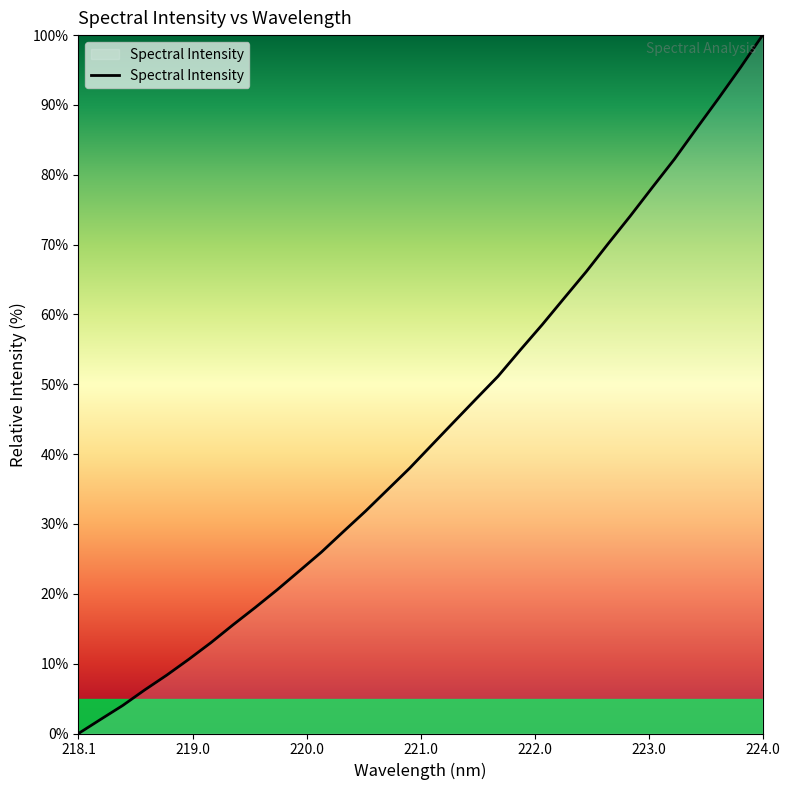

What is the greatest value displayed?

100.0